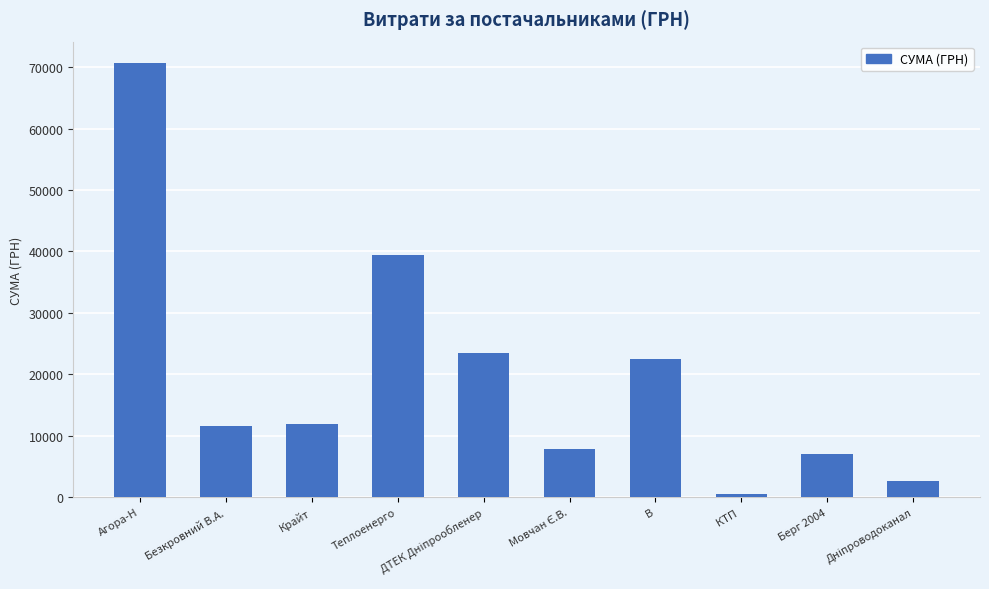

What is the difference between the maximum and minimum values?

70118.1